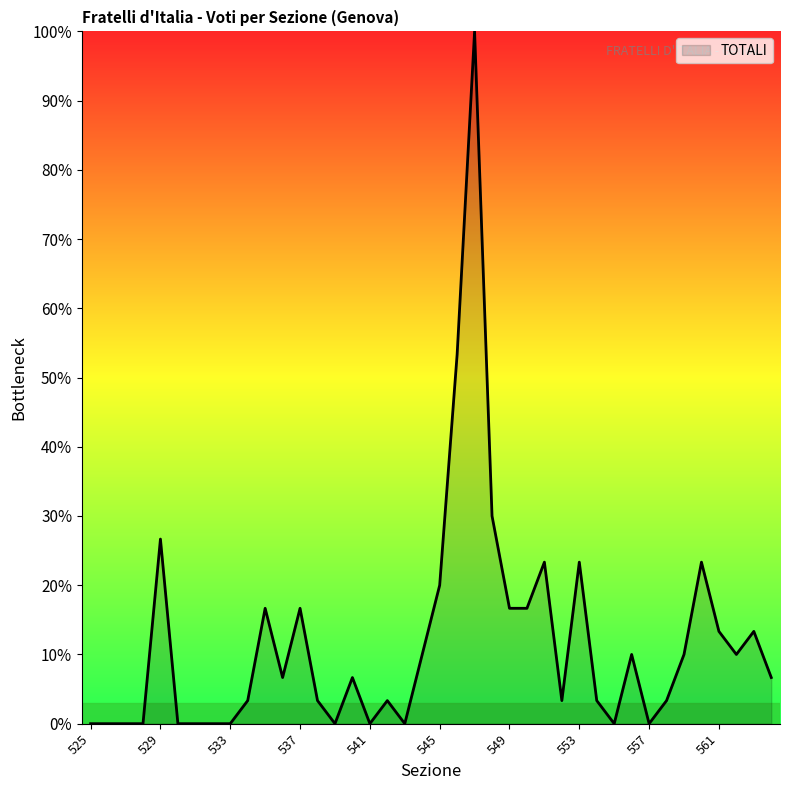

Reading left to right, transcribe all the data shown in this chart.

0.0	0.0	0.0	0.0	26.7	0.0	0.0	0.0	0.0	3.3	16.7	6.7	16.7	3.3	0.0	6.7	0.0	3.3	0.0	10.0	20.0	53.3	100.0	30.0	16.7	16.7	23.3	3.3	23.3	3.3	0.0	10.0	0.0	3.3	10.0	23.3	13.3	10.0	13.3	6.7